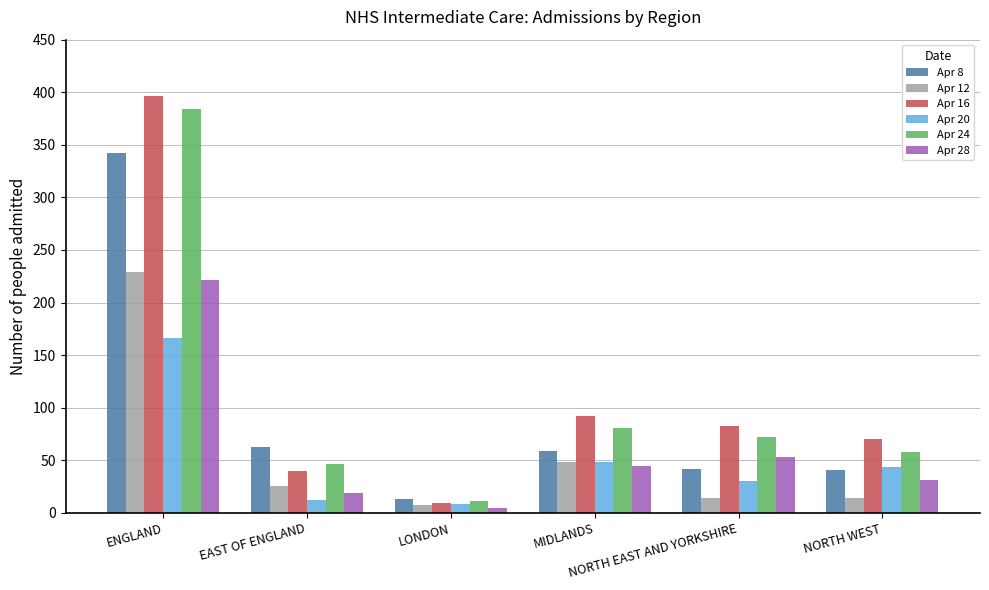

What is the minimum value for Apr 16?

9